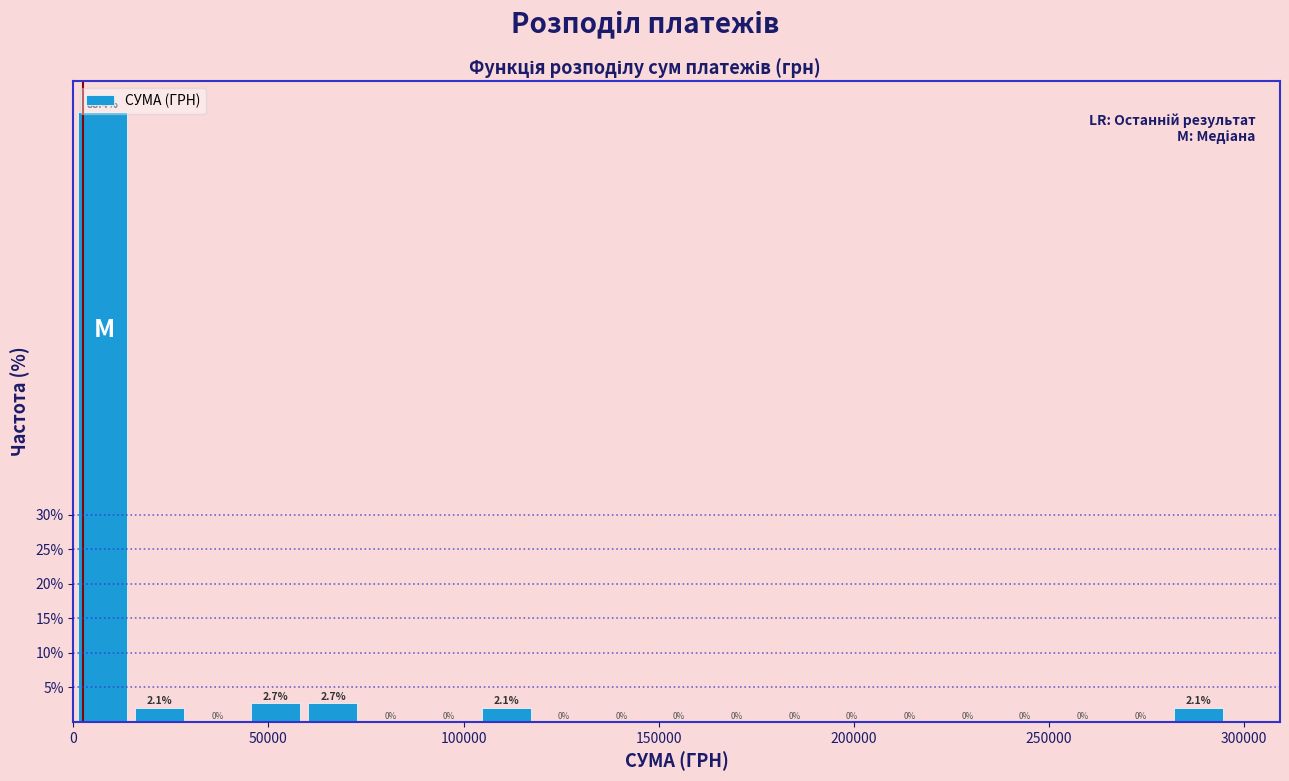

Around what value on the x-axis is the tallest bar? Give the approximate position of its centre, as read against the axis.

5000